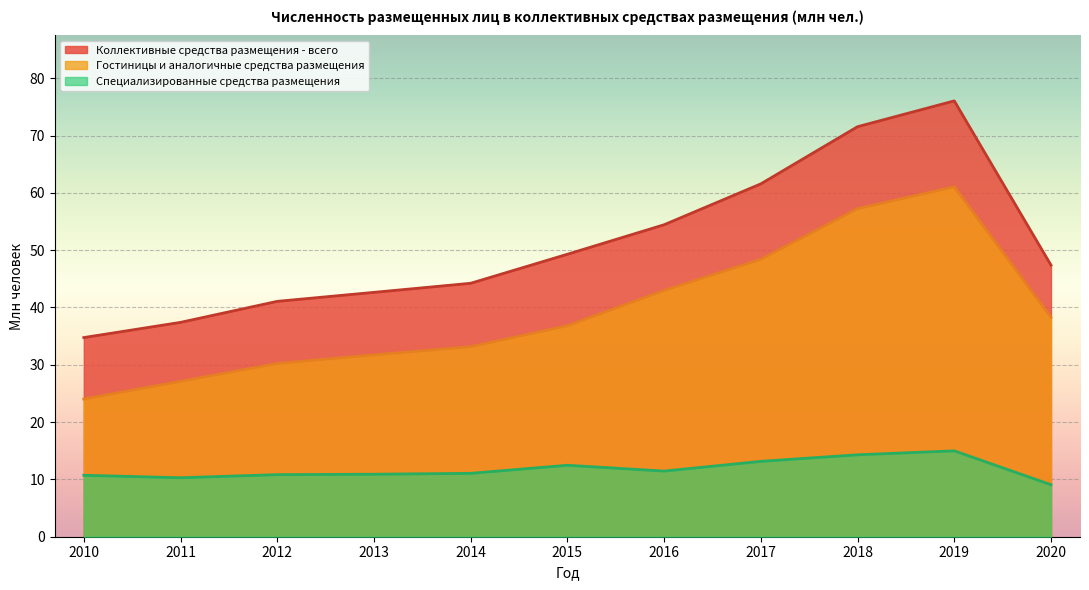

Which has a higher value, 2018 or 2017?

2018